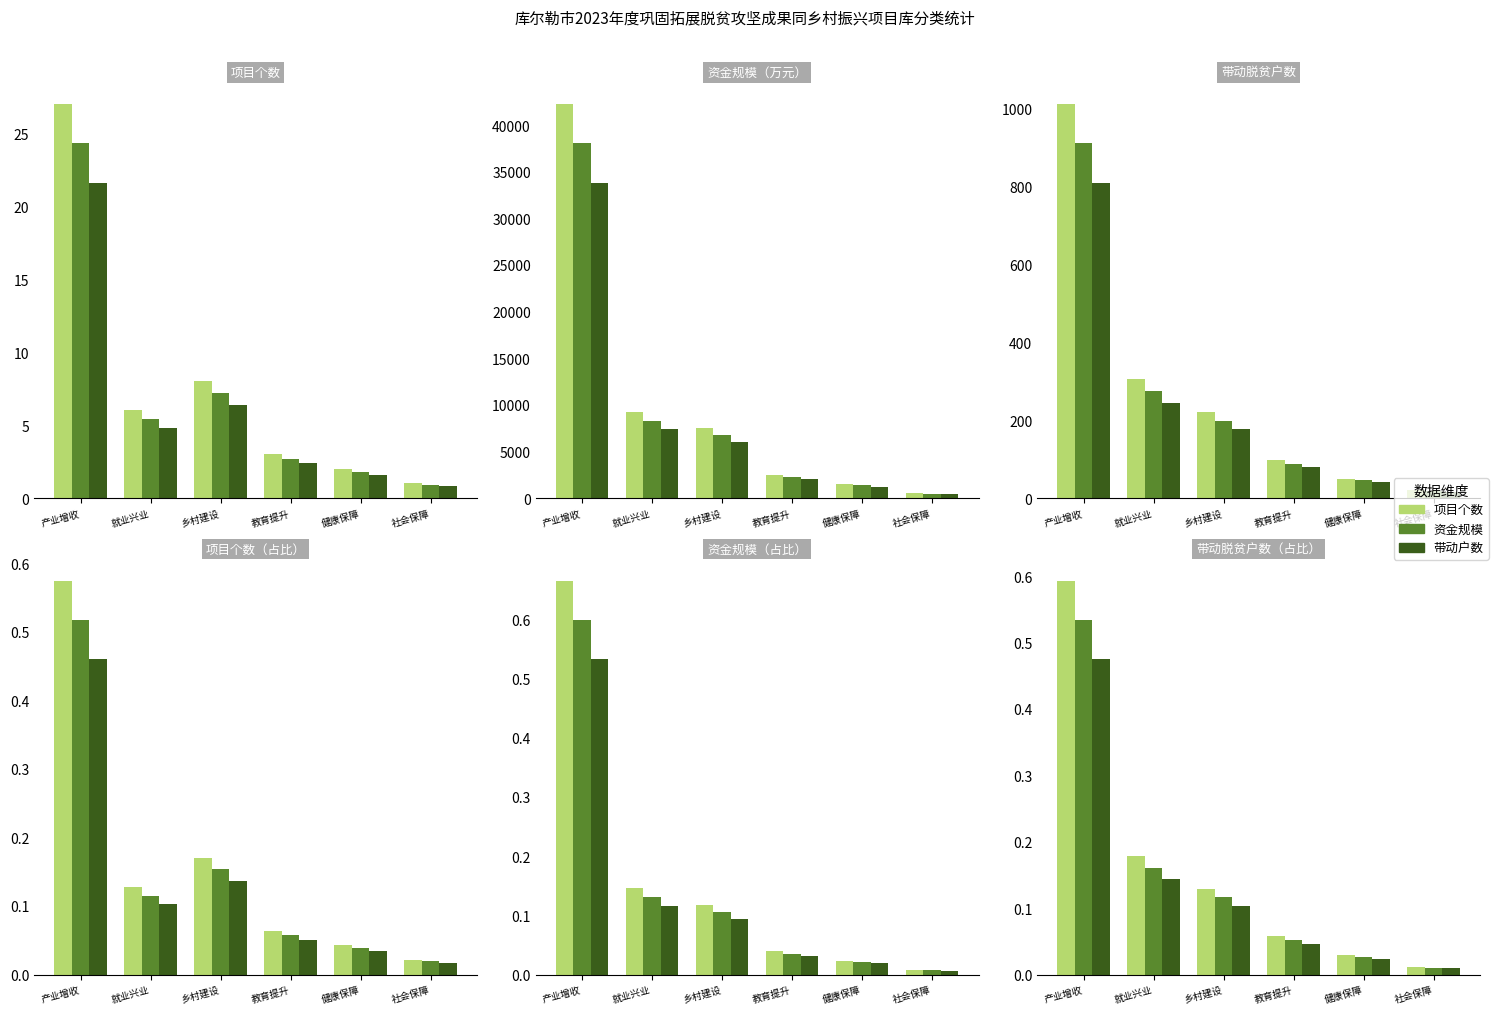

What is the difference between the maximum and second lowest values in the 资金规模 series?

0.5